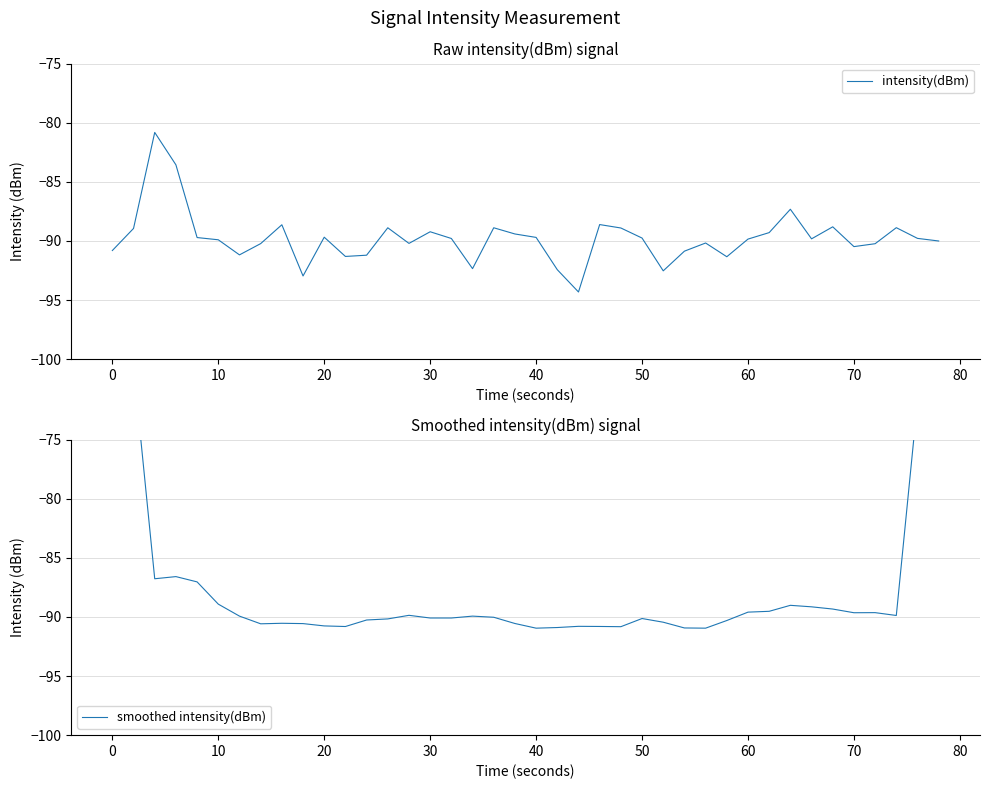

What is the sum of all smoothed intensity(dBm) values?

-3482.8